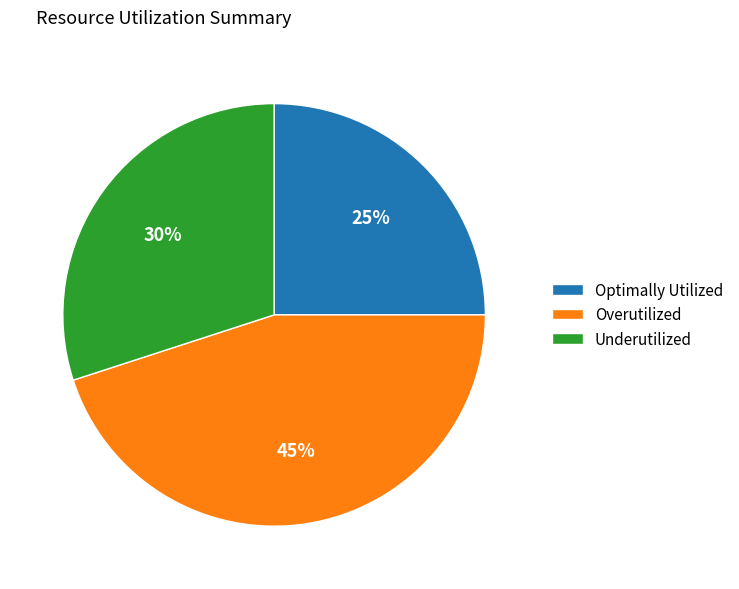

How many segments does this pie chart have?

3